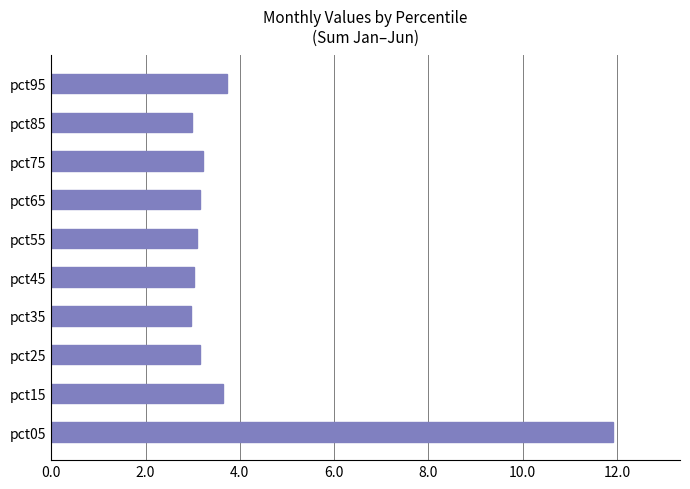

What is the difference between the maximum and second lowest values?

8.9